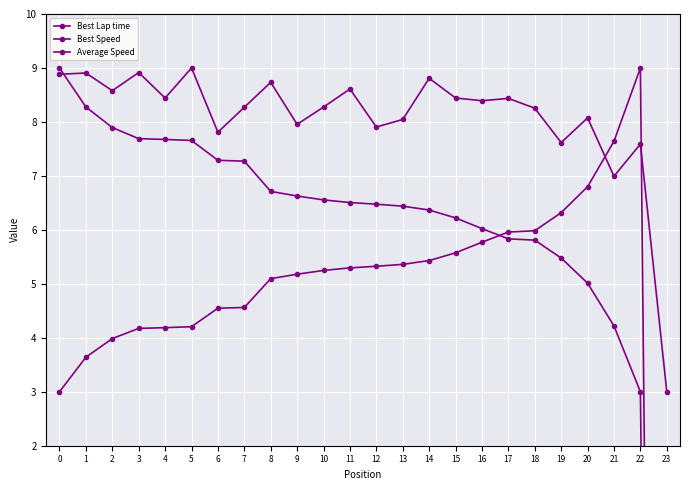

The Average Speed series shows 8.9 at 3. True or false?

True